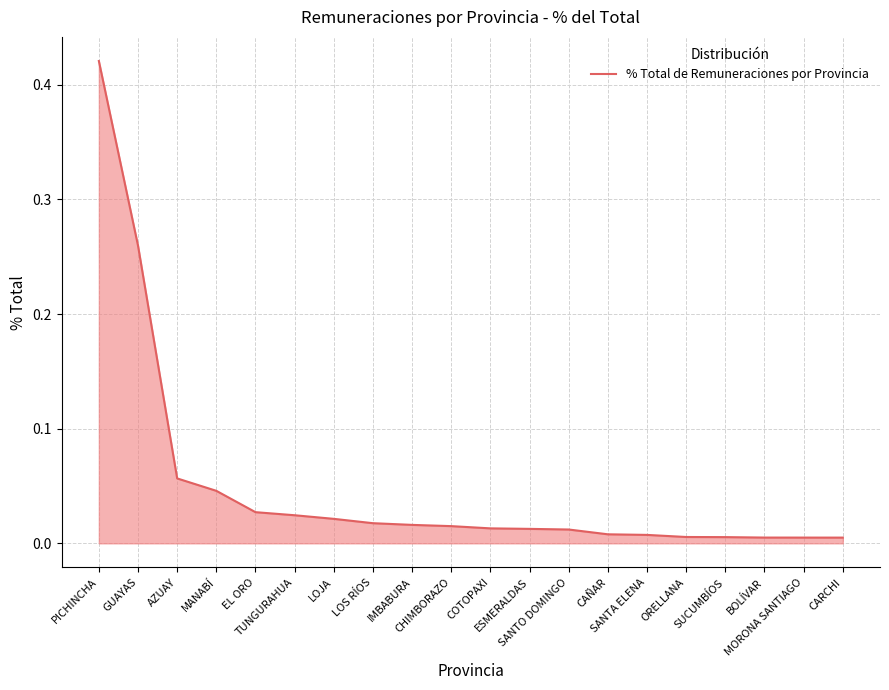

List the labels in order of value, largest first.

PICHINCHA, GUAYAS, AZUAY, MANABÍ, EL ORO, TUNGURAHUA, LOJA, LOS RÍOS, IMBABURA, CHIMBORAZO, COTOPAXI, ESMERALDAS, SANTO DOMINGO, CAÑAR, SANTA ELENA, ORELLANA, SUCUMBÍOS, BOLÍVAR, MORONA SANTIAGO, CARCHI